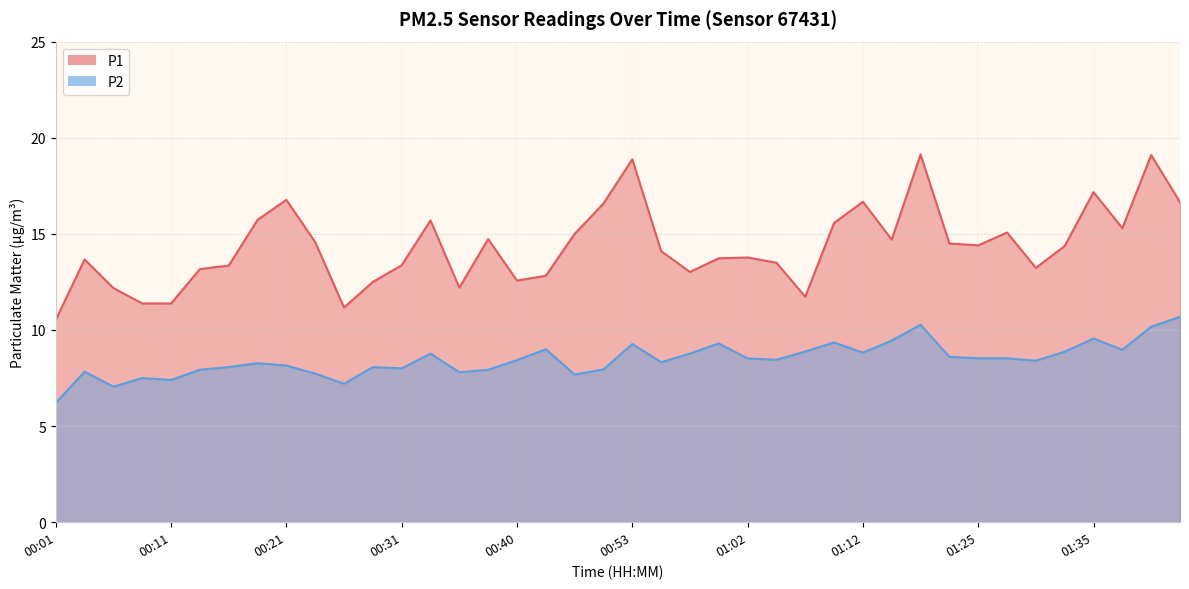

Read the P2 value at 00:28.

8.1